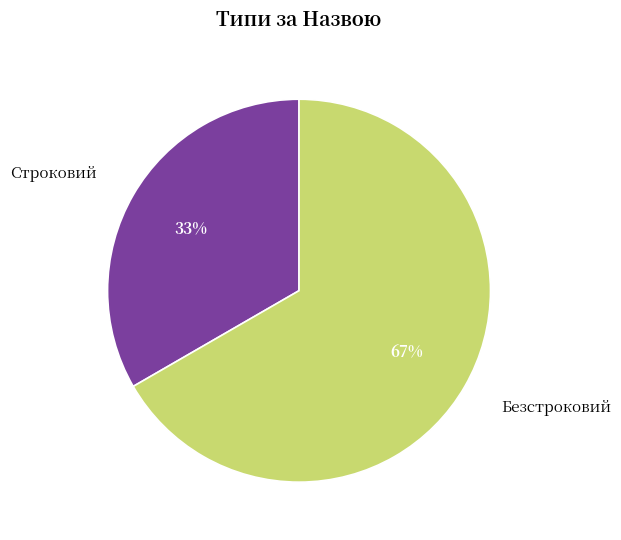

To the nearest percent, what portion does Безстроковий represent?

67%